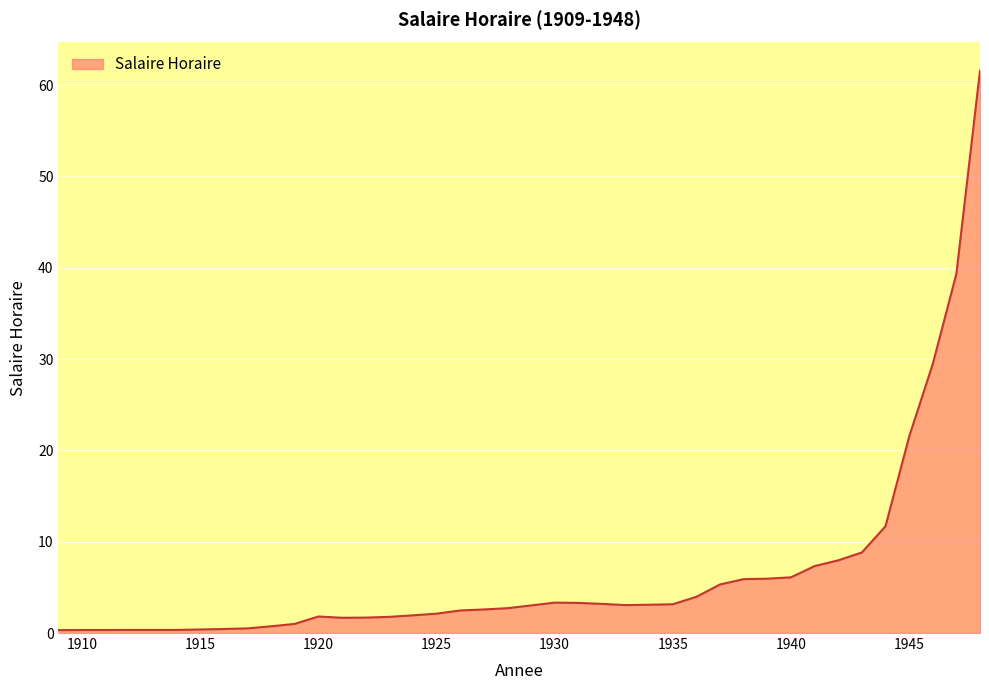

What is the difference between the maximum and minimum values?

61.3